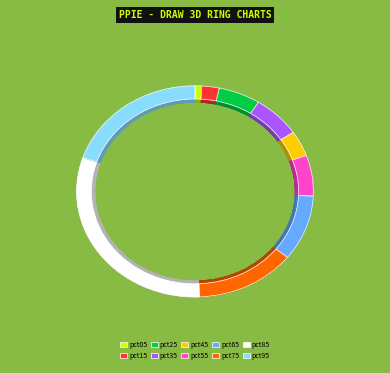

To the nearest percent, what portion does pct75 represent?

14%